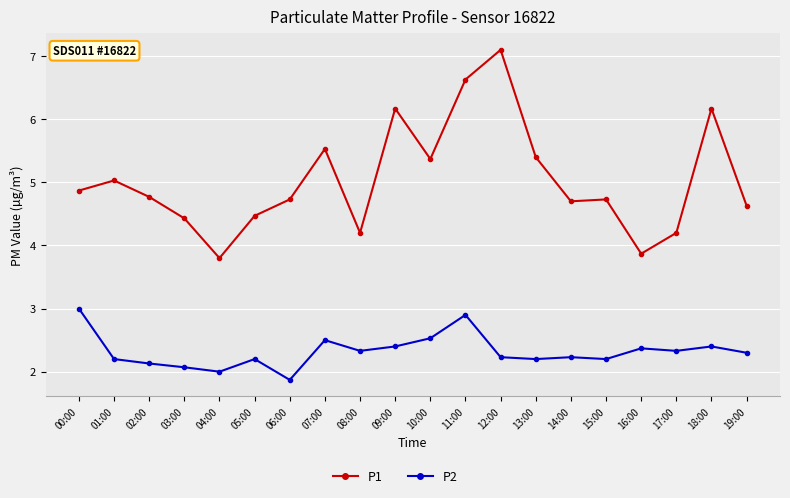

What is the sum of the P2 values at 07:00 and 02:00?

4.6